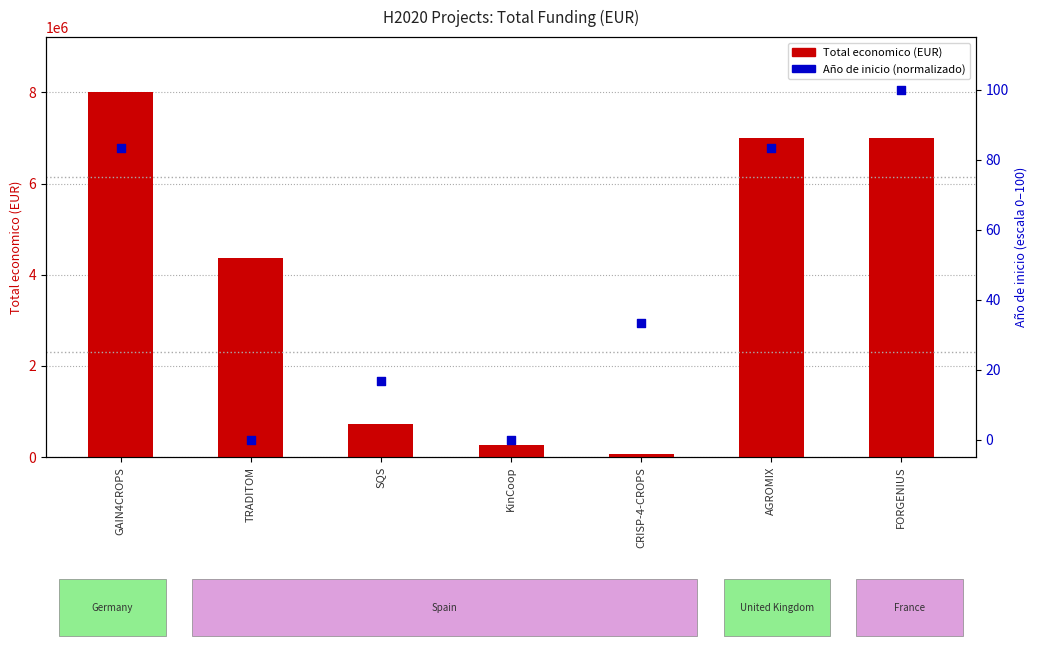

At how many categories does at least one series exceed 5691784?

3